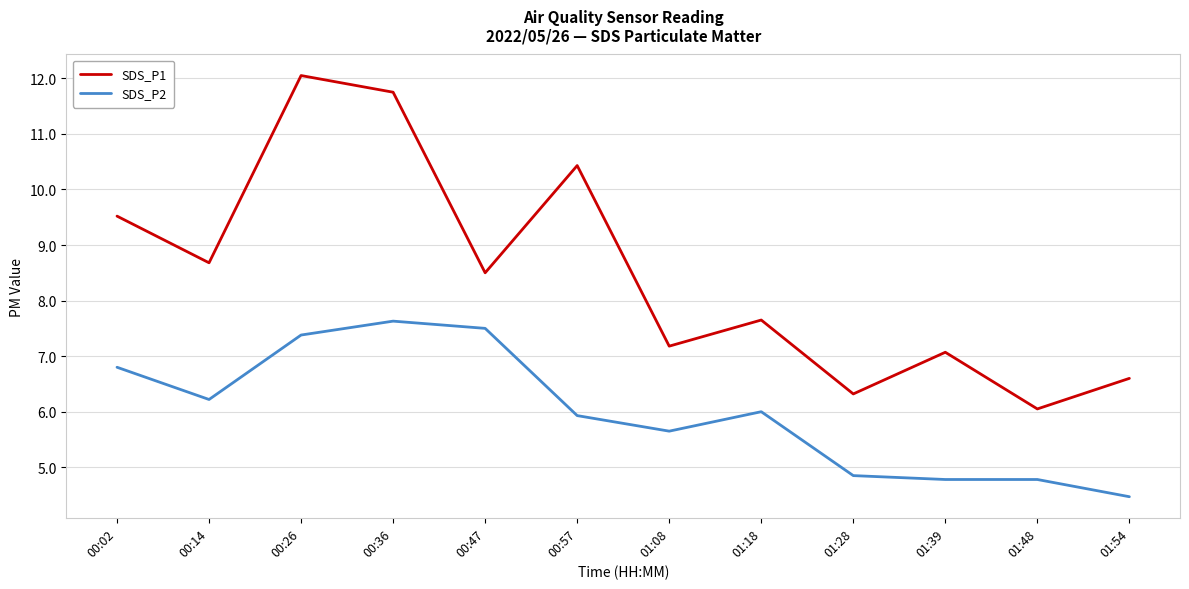

What is the total value across all series at 00:47?

16.0